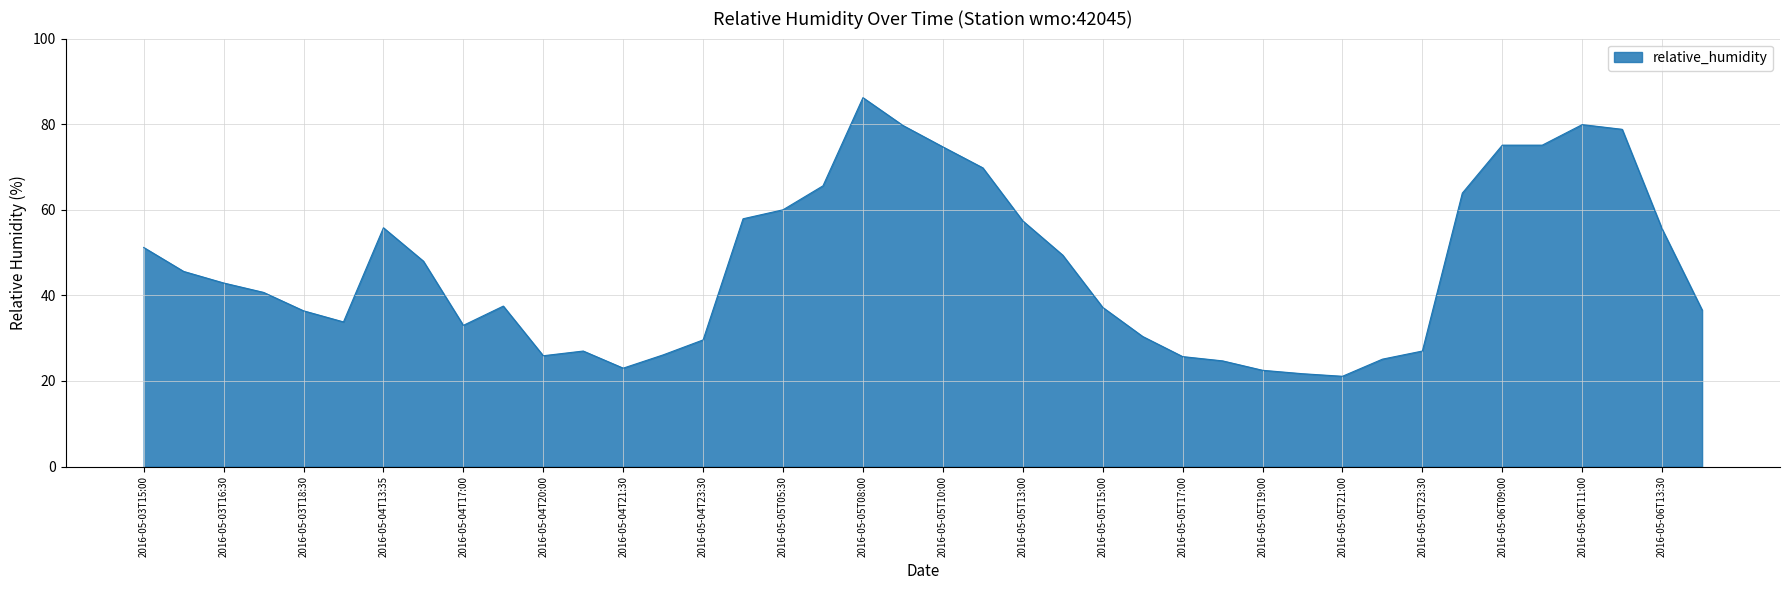

What is the difference between the maximum and minimum values?

65.1